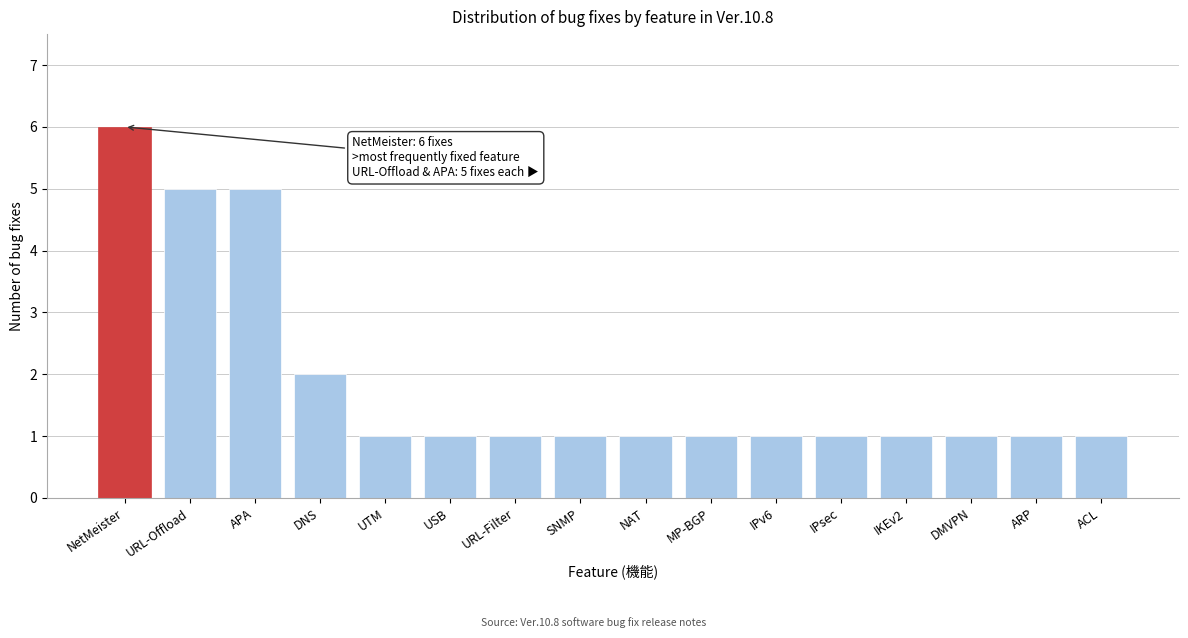

Reading left to right, what are all the values shown in this chart?

NetMeister=6	URL-Offload=5	APA=5	DNS=2	UTM=1	USB=1	URL-Filter=1	SNMP=1	NAT=1	MP-BGP=1	IPv6=1	IPsec=1	IKEv2=1	DMVPN=1	ARP=1	ACL=1